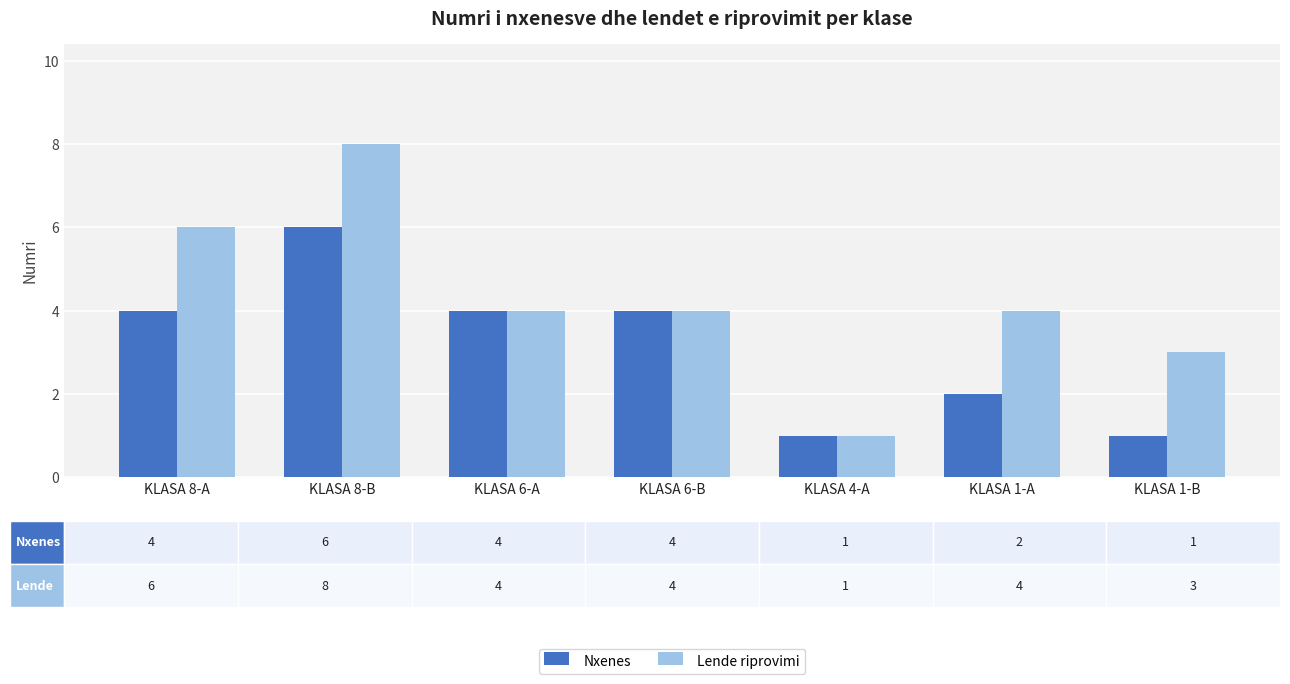

Rank the series by their average value, from highest to lowest.

Lende riprovimi, Nxenes